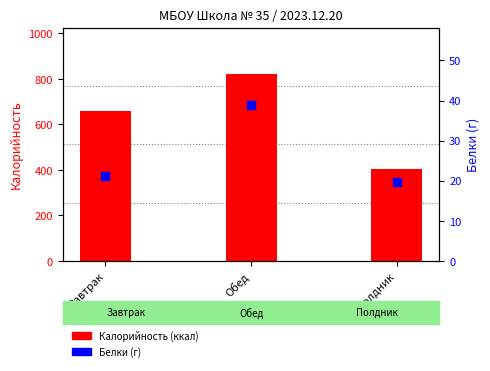

Which series has the largest Y range (max minus min)?

Калорийность